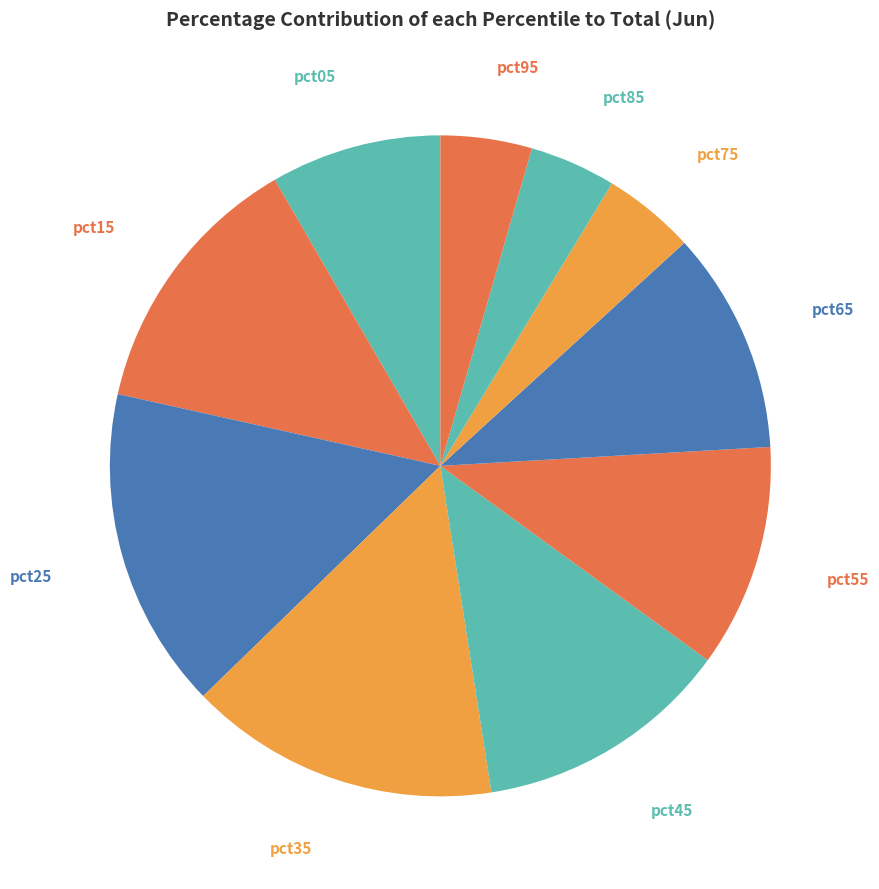

What is the largest slice in the pie chart?

pct25